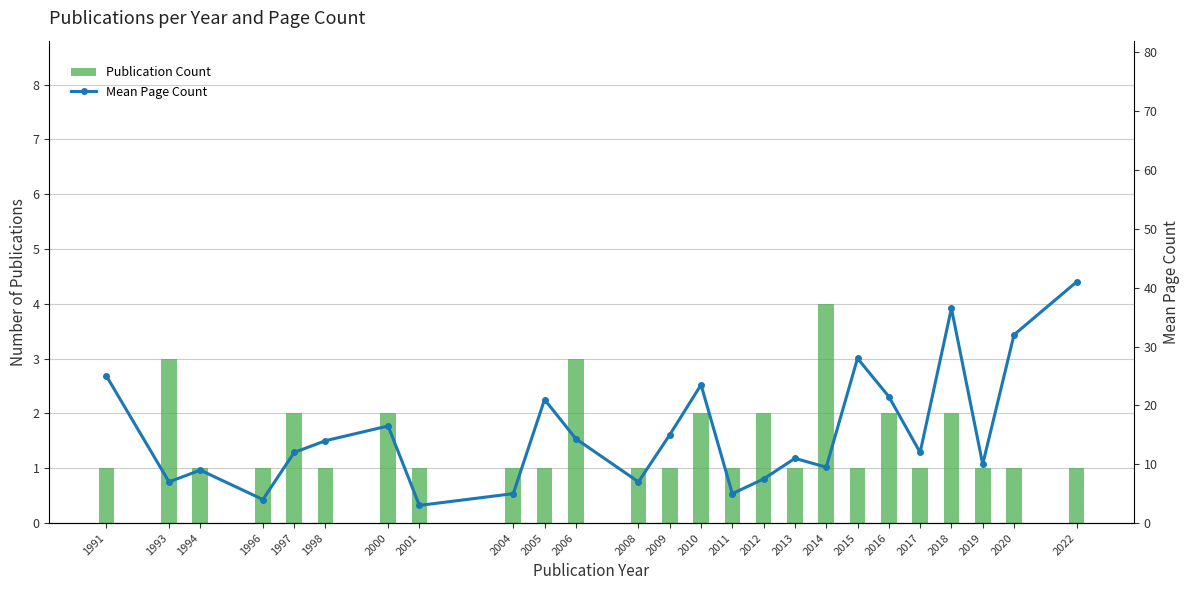

At 2014, list the series in order from largest to smallest.

Mean Page Count, Publication Count